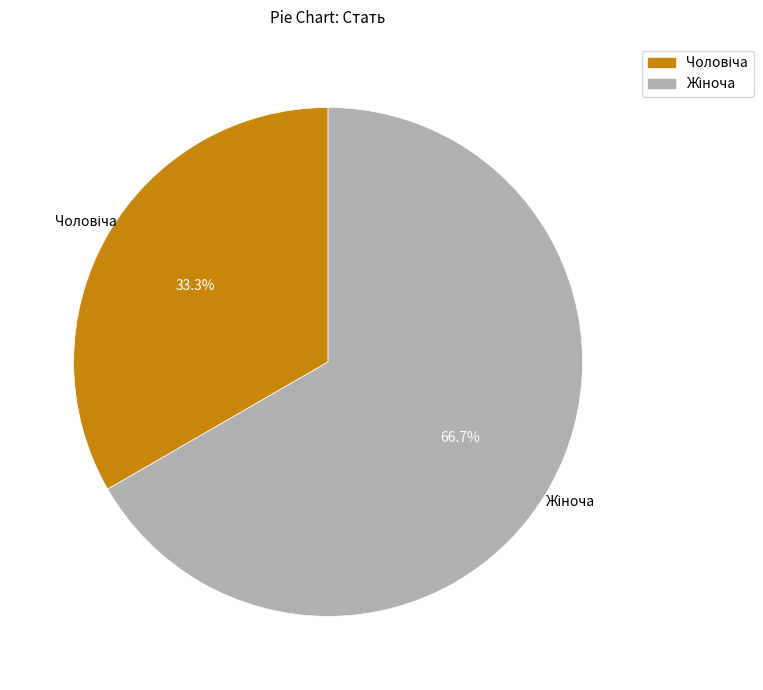

Is there a majority slice in this chart?

Yes